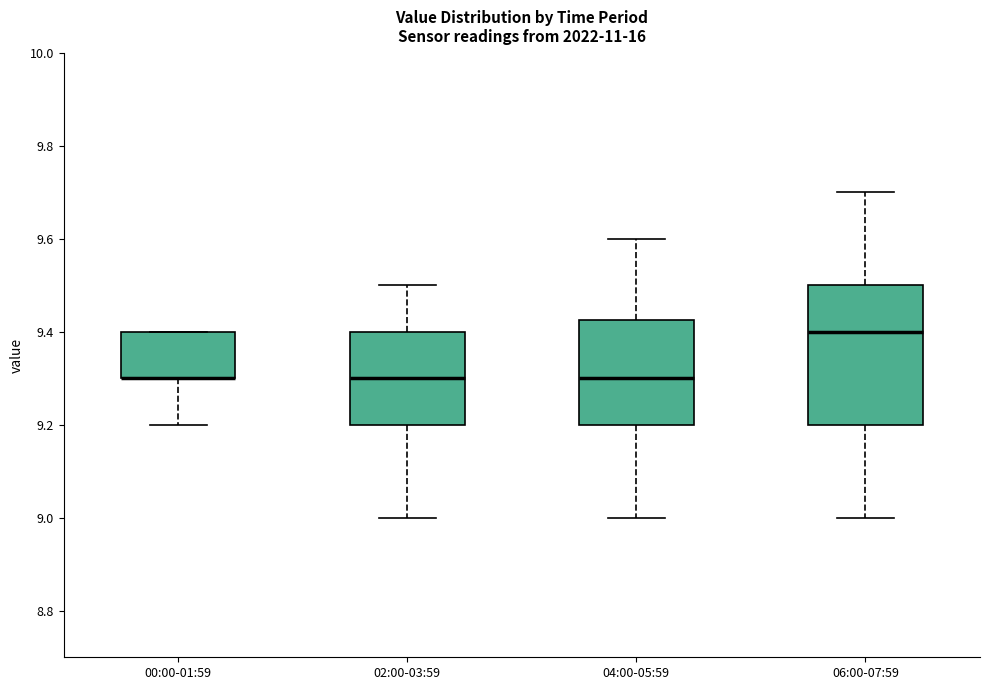

Reading left to right, read every box against the y-axis: the position of its median line, the range the box covers, and the ends of its whiskers. The values are not printed on the chart, so give them approximately, as read against the axis.

00:00-01:59: median 9.30 (drawn on the box's lower edge), box 9.30 to 9.40, whiskers 9.20 to 9.40
02:00-03:59: median 9.30, box 9.20 to 9.40, whiskers 9.00 to 9.50
04:00-05:59: median 9.30, box 9.20 to 9.42, whiskers 9.00 to 9.60
06:00-07:59: median 9.40, box 9.20 to 9.50, whiskers 9.00 to 9.70